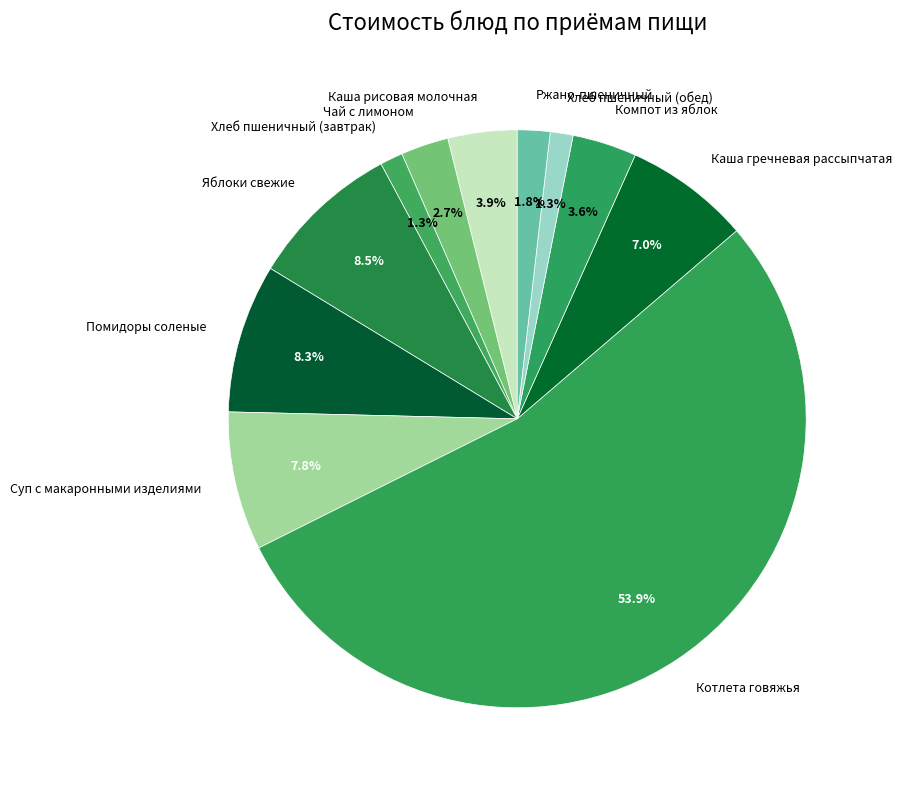

True or false: Хлеб пшеничный (завтрак) accounts for 1% of the total.

True